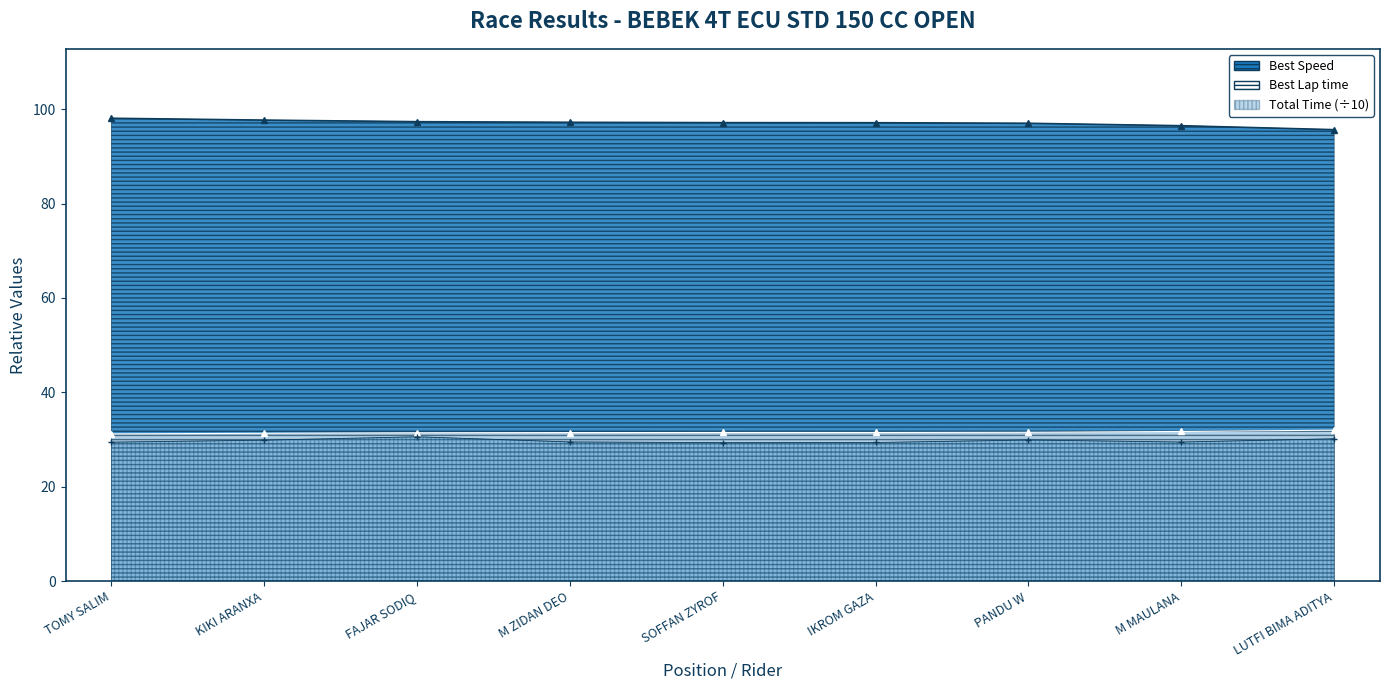

True or false: Best Lap time and Total Time intersect in this chart.

False